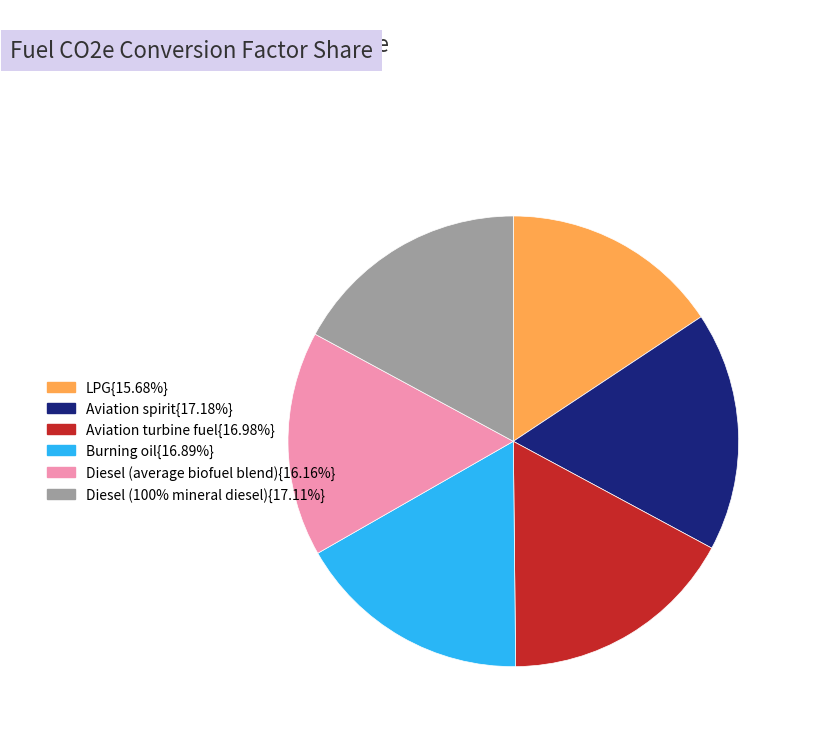

Does any single category account for the majority?

No